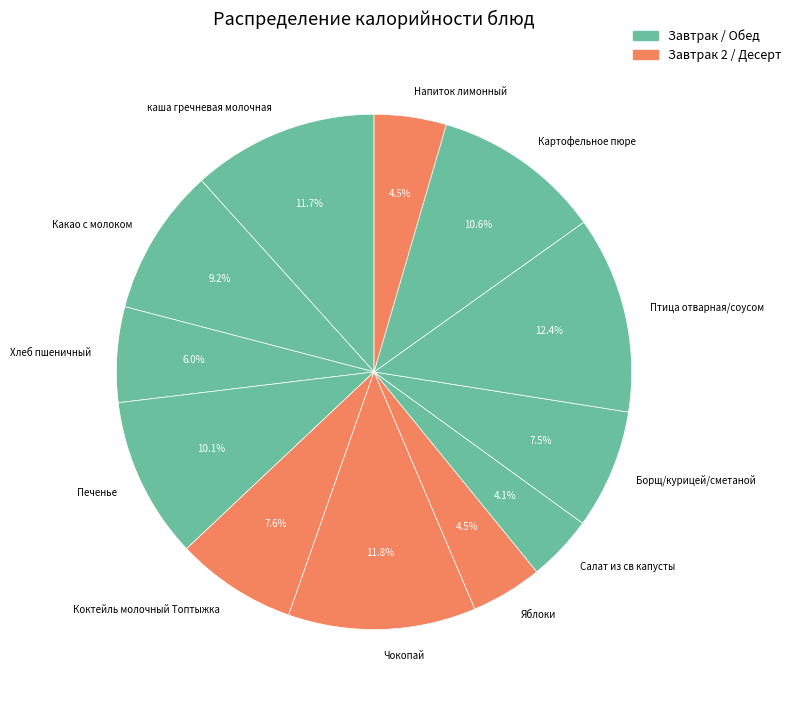

Which category has the biggest portion of the pie?

Птица отварная/соусом